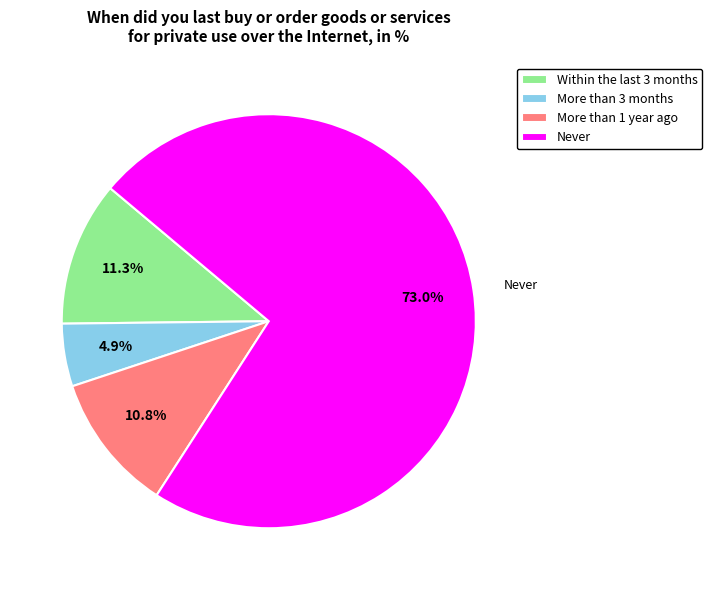

Is the sum of More than 3 months and Never greater than half?

Yes